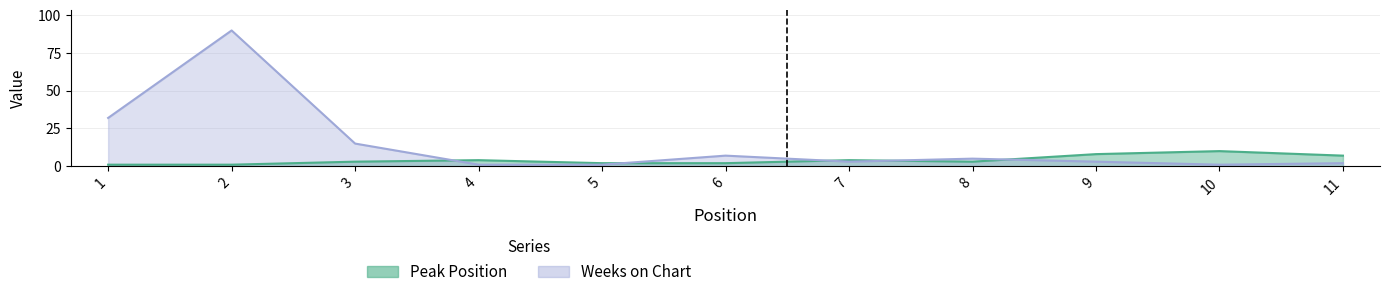

The Weeks on Chart series shows 90 at 2. True or false?

True